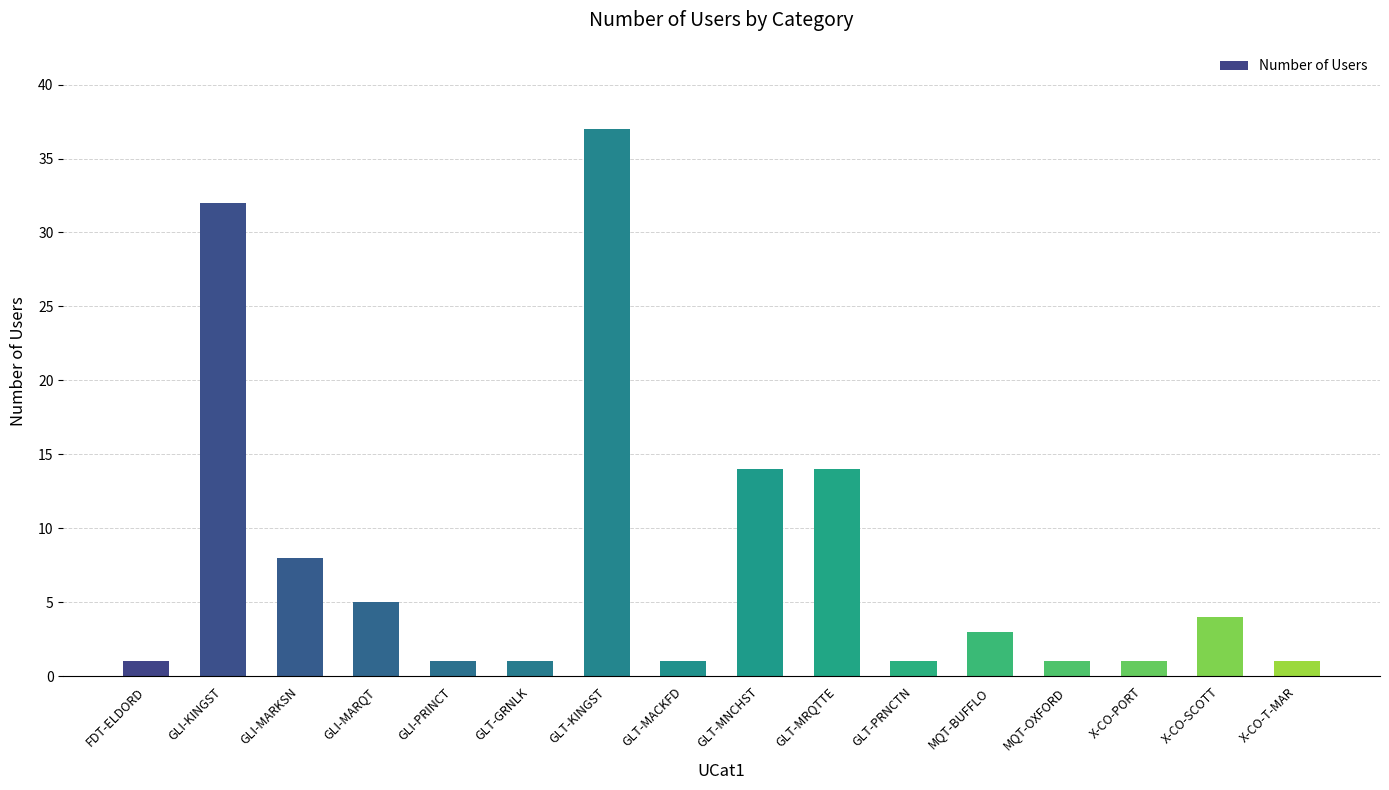

What is the difference between the second highest and minimum values?

31